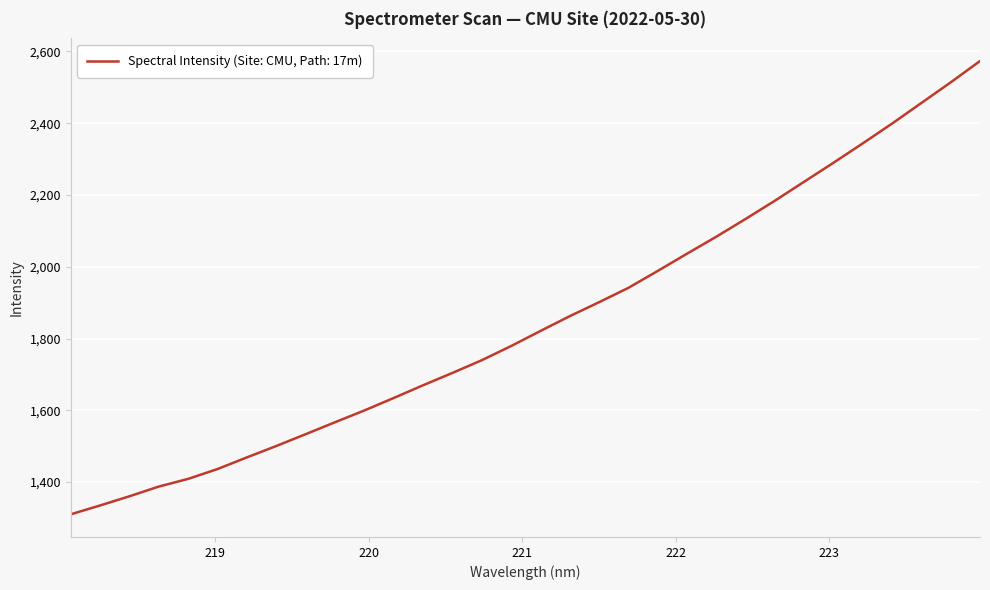

How many lines are shown in the chart?

1